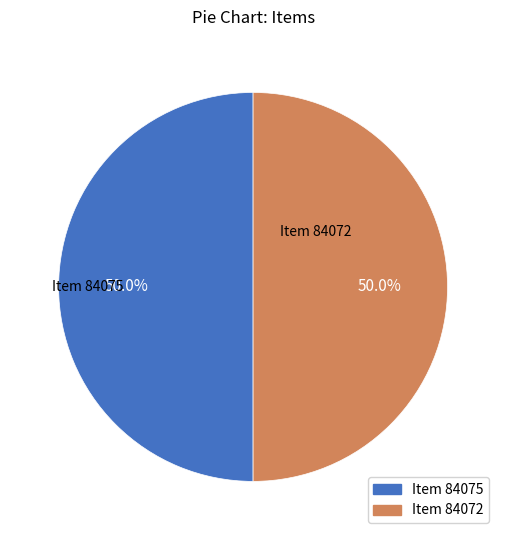

What percentage do Item 84075 and Item 84072 together represent?

100.0%